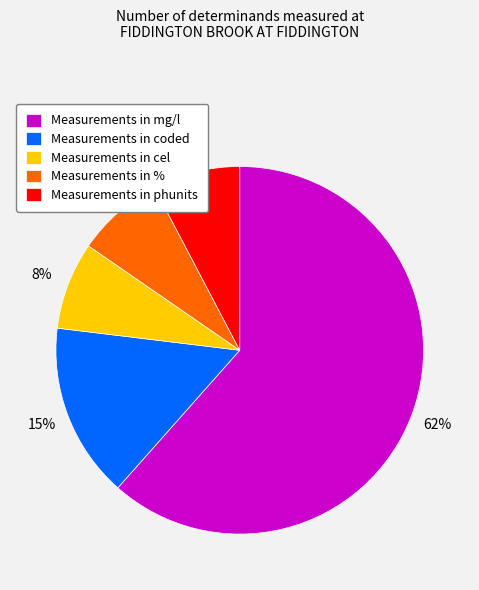

How many segments does this pie chart have?

5